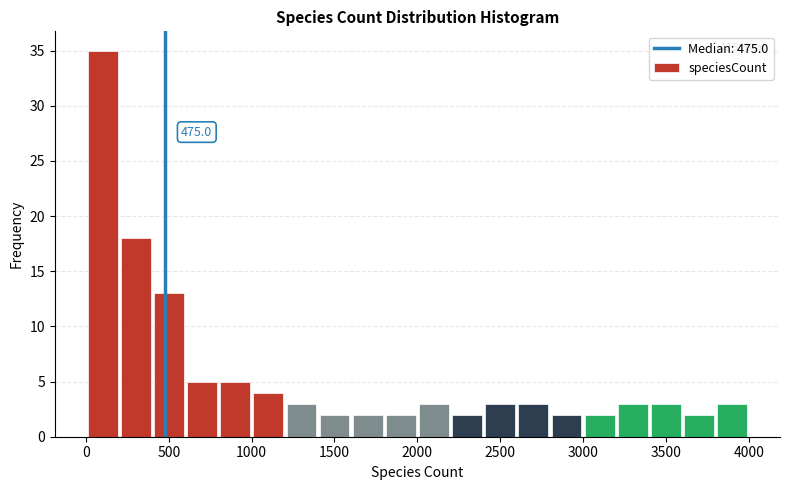

Around what value on the x-axis is the tallest bar? Give the approximate position of its centre, as read against the axis.

100